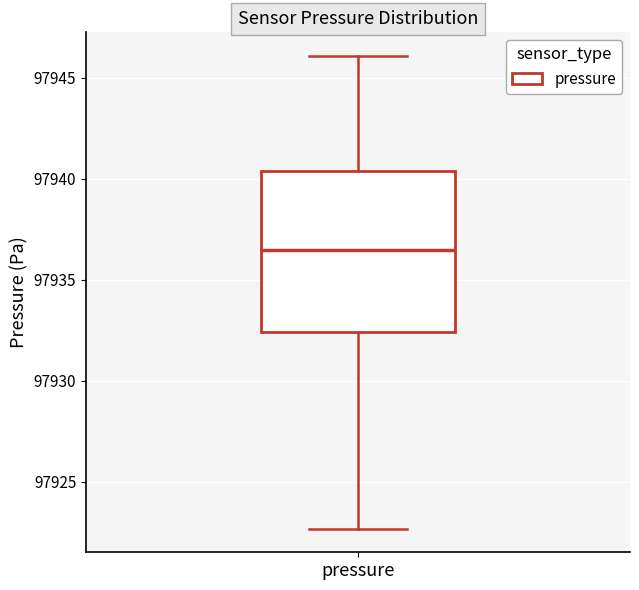

Read this box plot against the y-axis: the position of the median line, the range covered by the box, and the ends of both whiskers. The values are not printed on the chart, so give them approximately, as read against the axis.

median 97936.5, box 97932.5 to 97940.5, whiskers 97922.5 to 97946.0